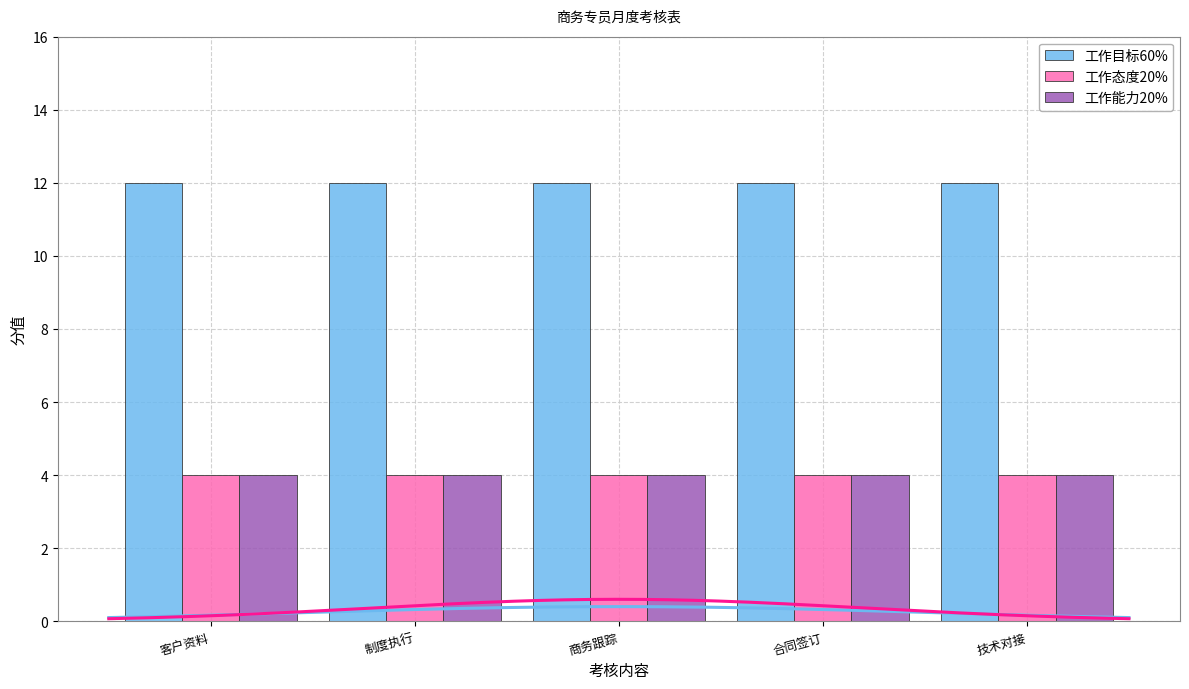

Reading left to right, what are all the values shown in this chart?

工作目标60%: 客户资料=12	制度执行=12	商务跟踪=12	合同签订=12	技术对接=12
工作态度20%: 客户资料=4	制度执行=4	商务跟踪=4	合同签订=4	技术对接=4
工作能力20%: 客户资料=4	制度执行=4	商务跟踪=4	合同签订=4	技术对接=4